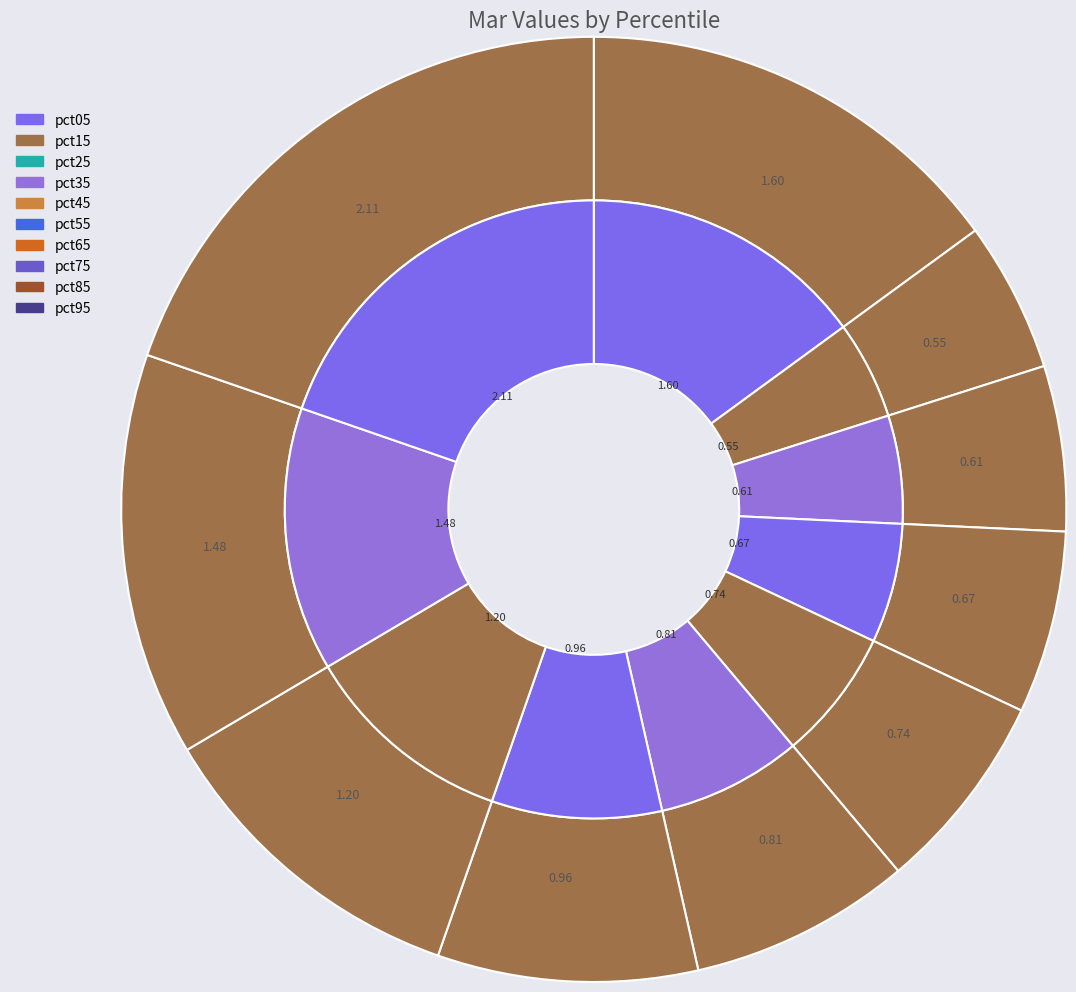

What percentage do pct35 and pct55 together represent?

13.8%